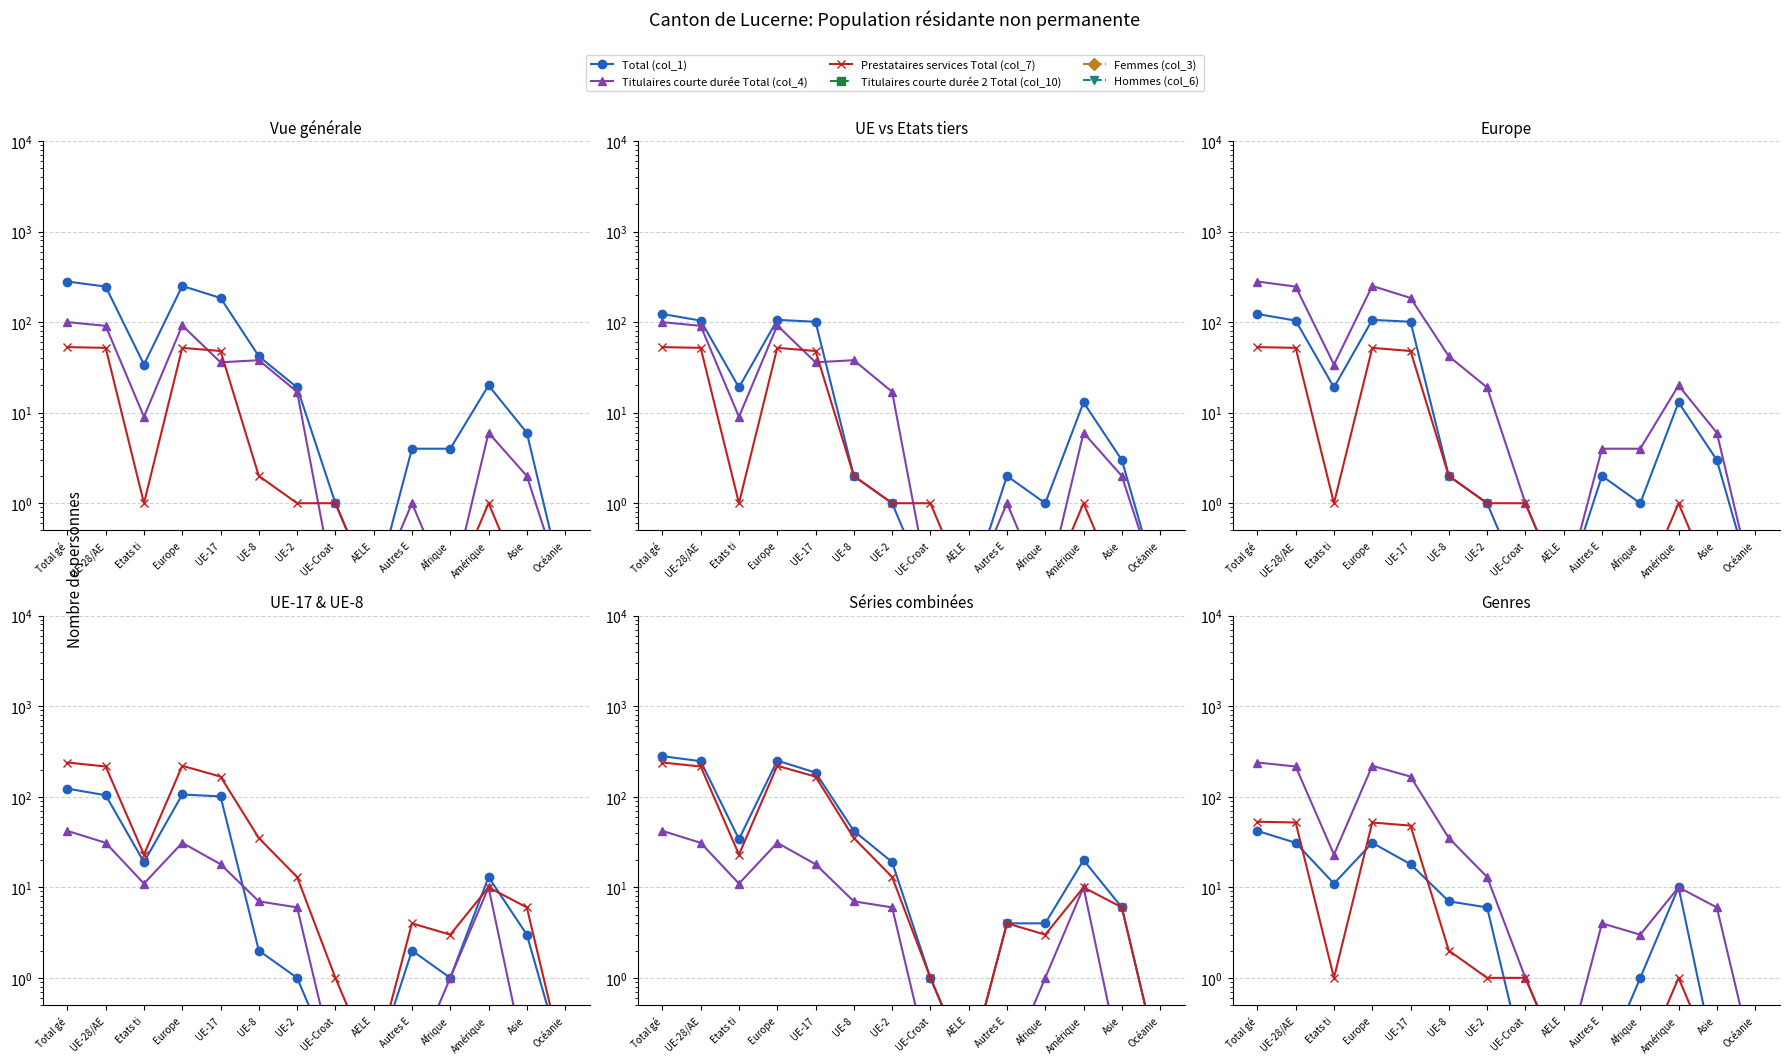

At which category does Total (col_1) reach its first local valley?

Etats ti